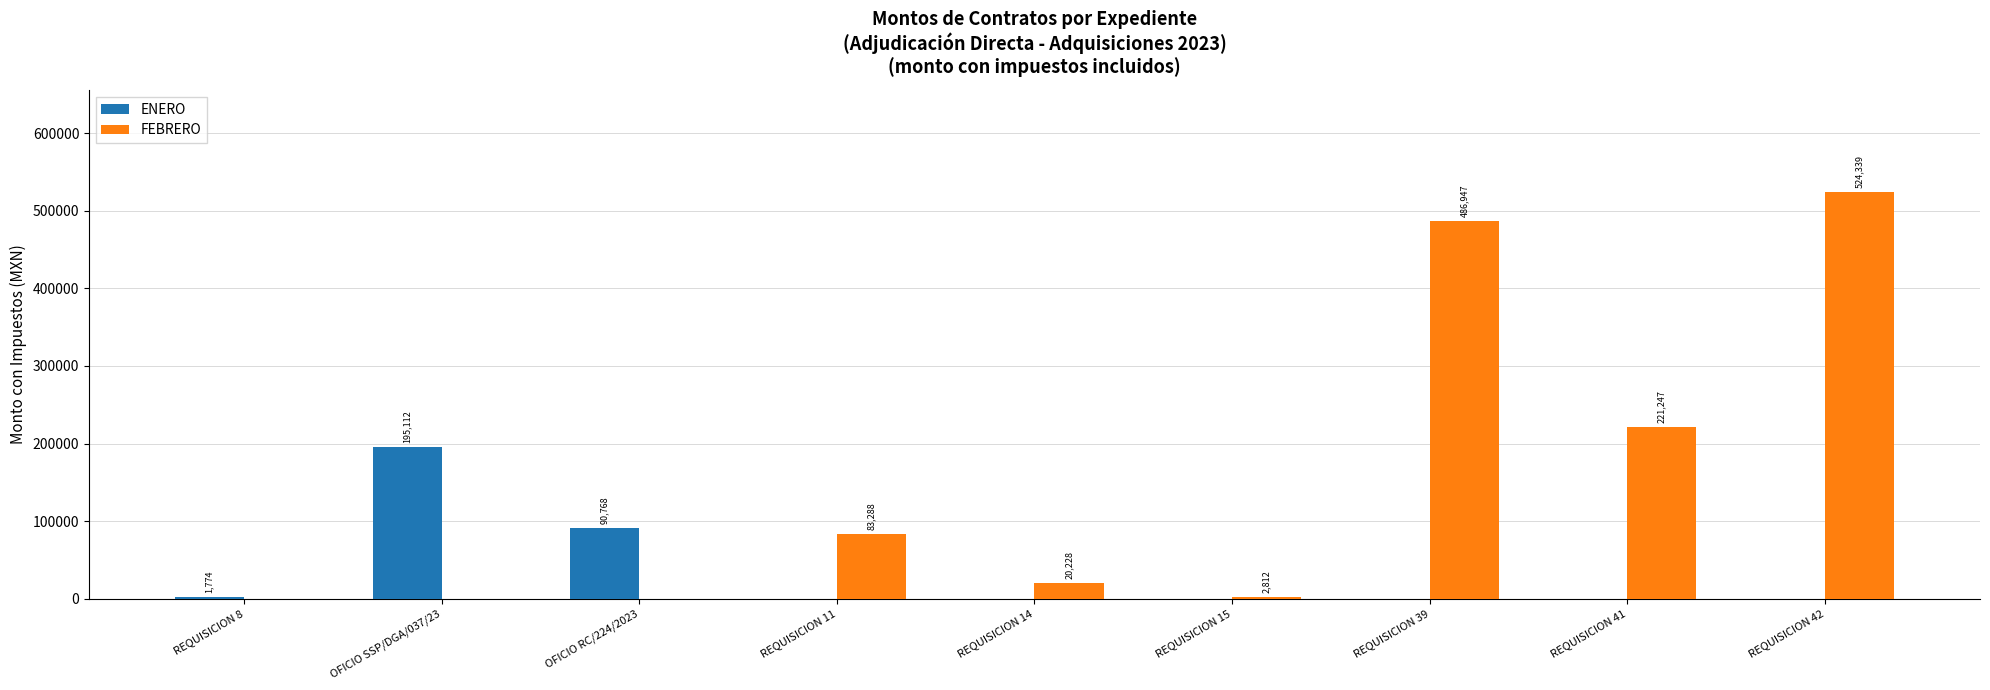

Are the bars horizontal?

No